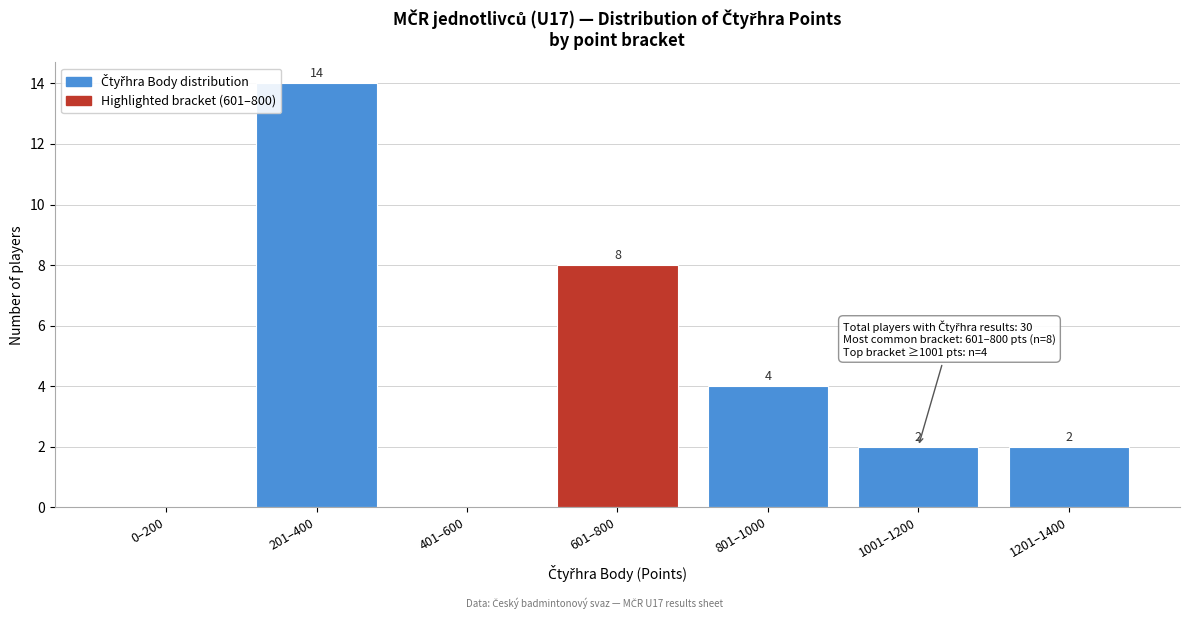

Reading right to left, what are all the values shown in this chart?

1201–1400=2	1001–1200=2	801–1000=4	601–800=8	401–600=0	201–400=14	0–200=0